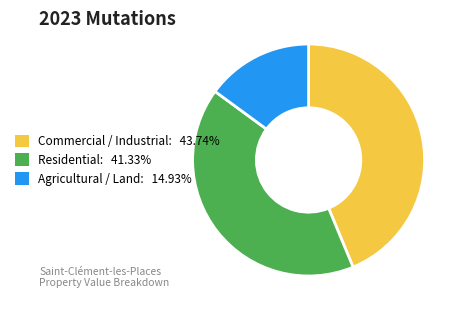

Count the number of slices in the pie.

3